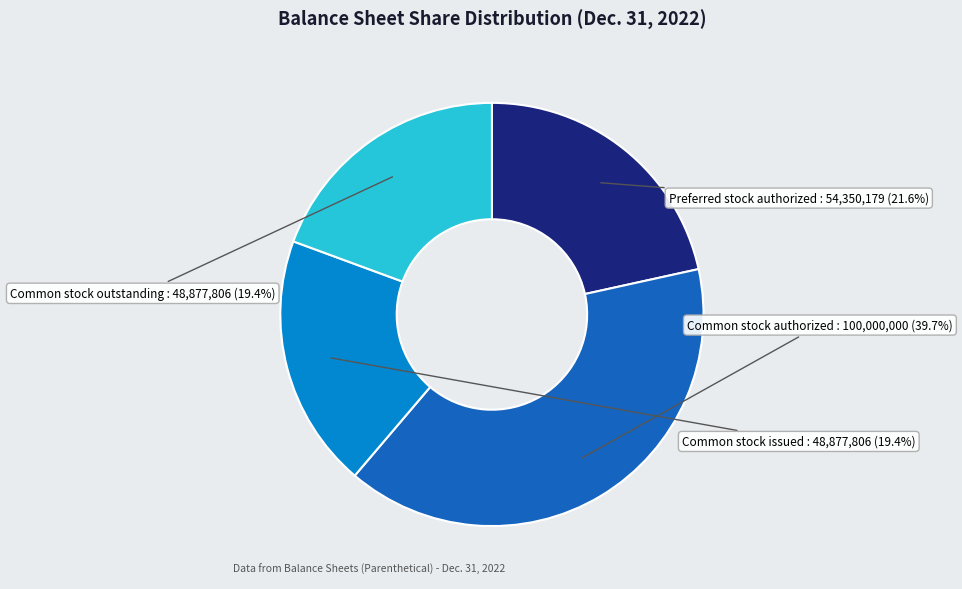

Is there a majority slice in this chart?

No